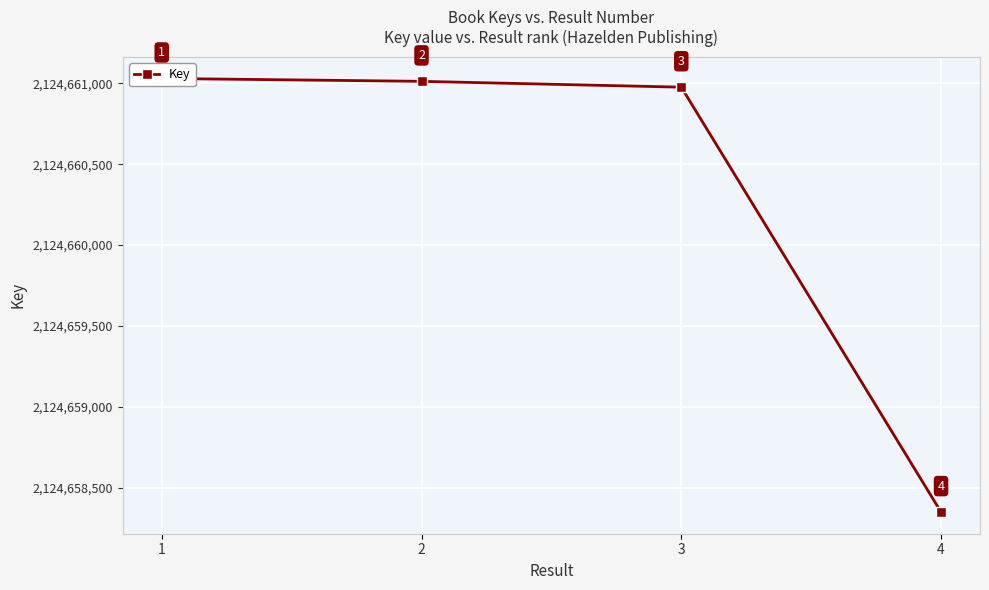

Is this an area chart (filled region under the line)?

No